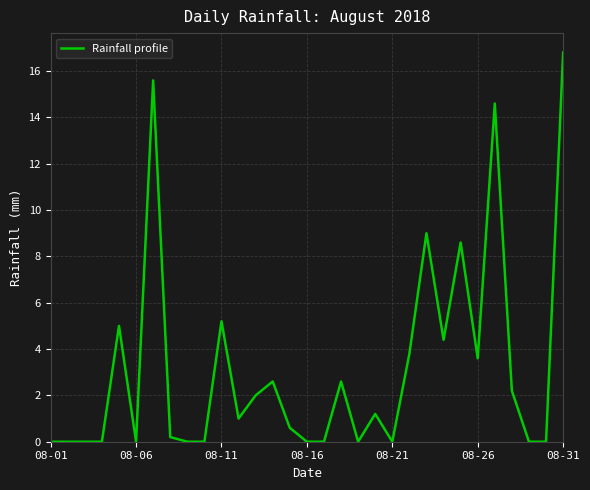

What is the difference between the maximum and minimum values?

16.8